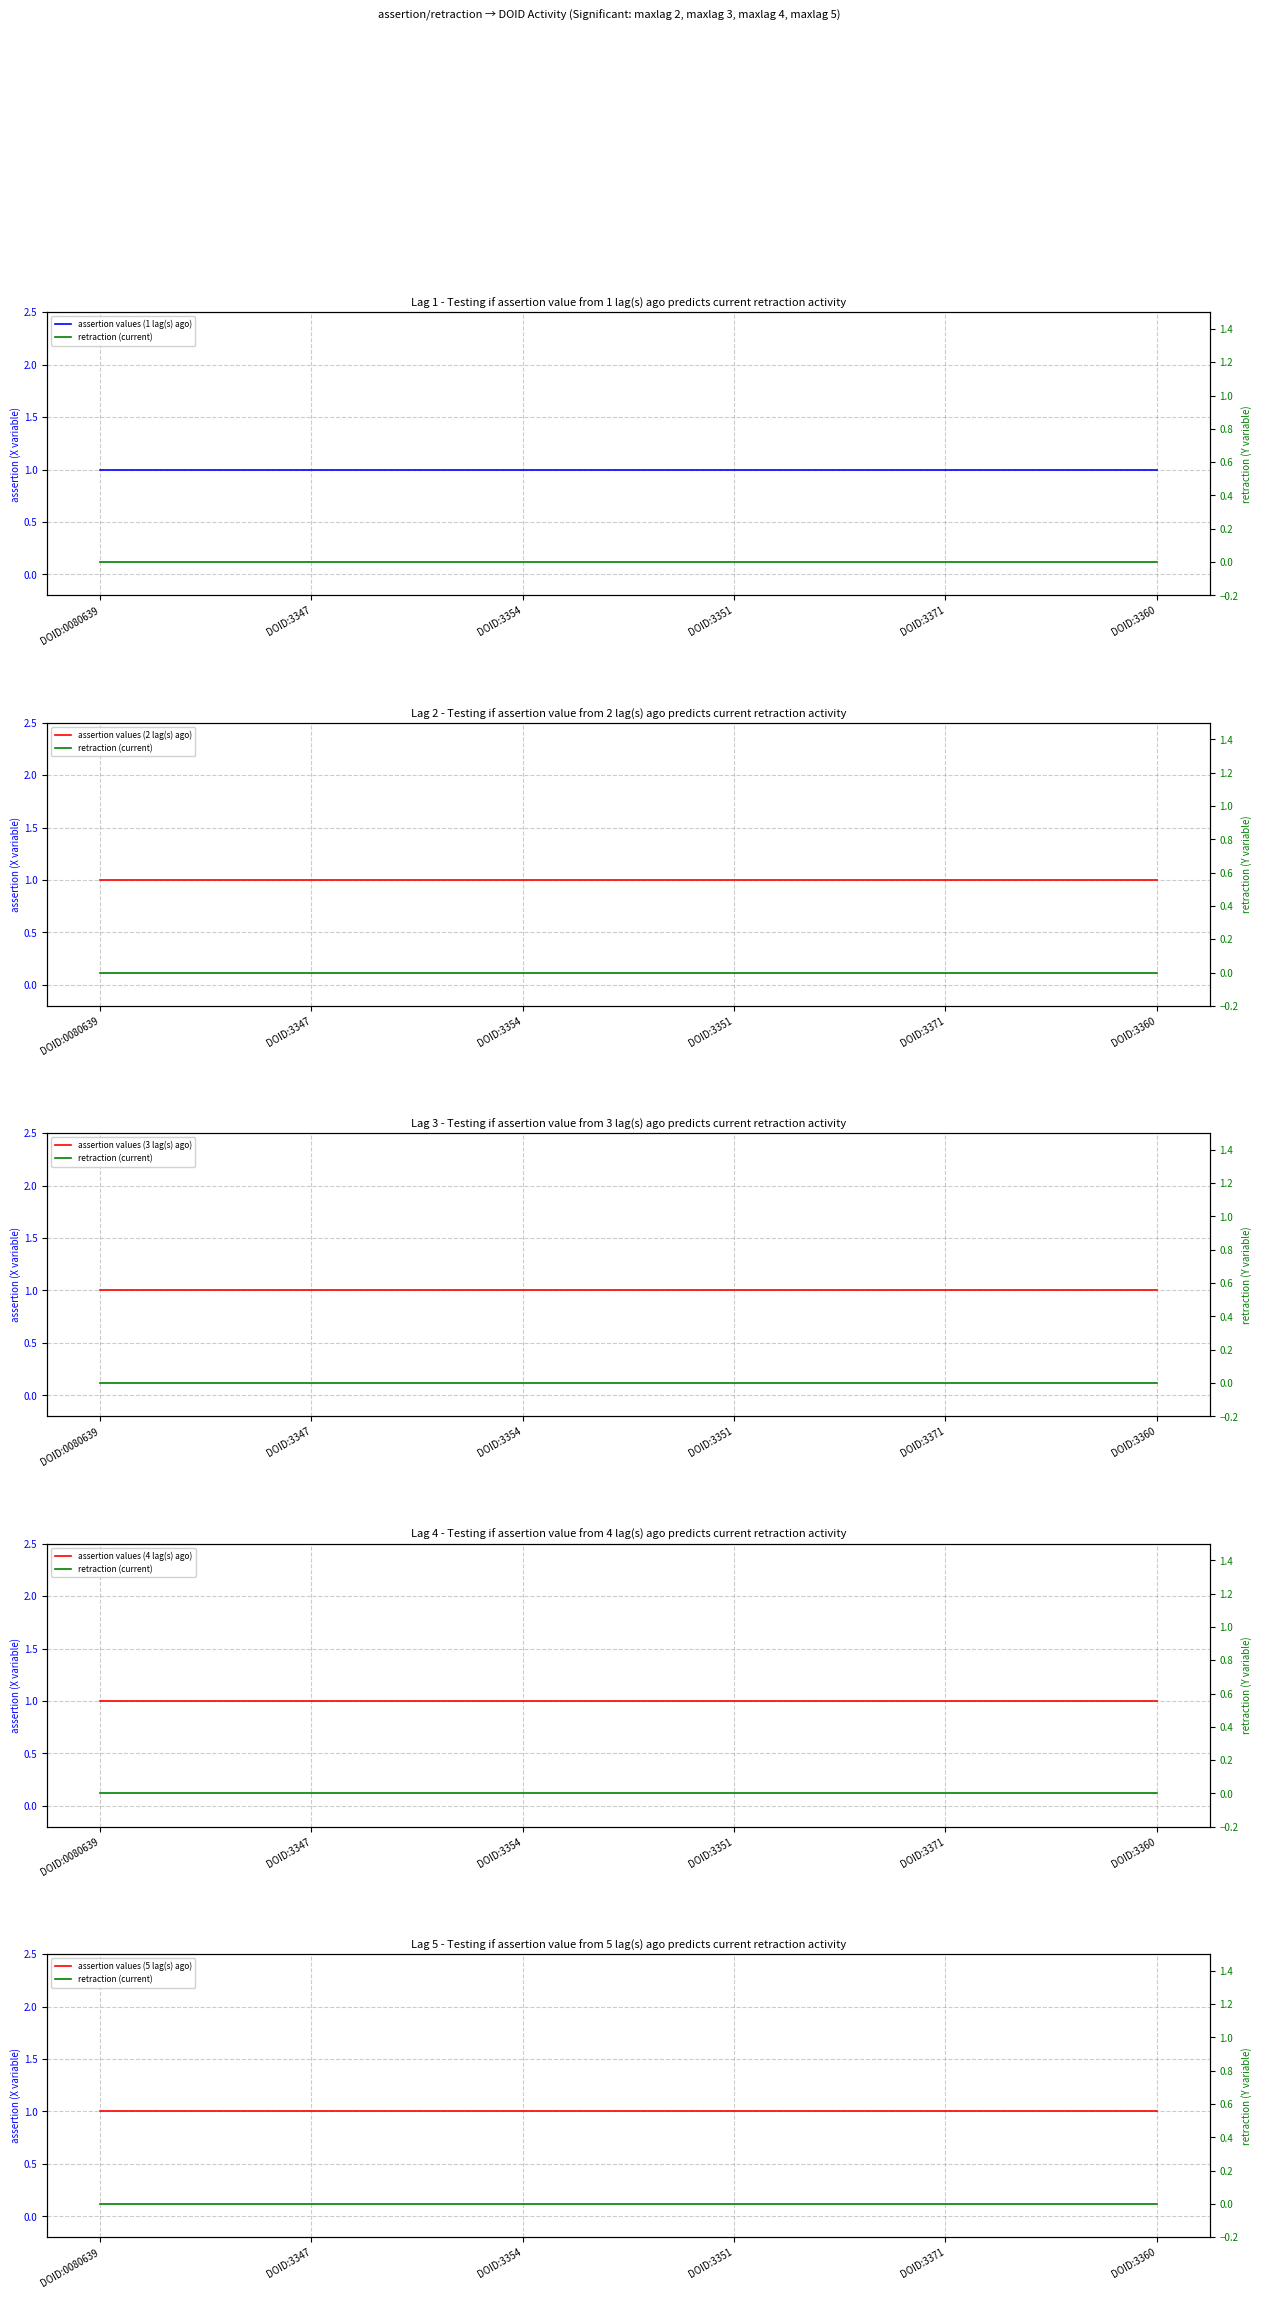

Is it true that assertion values (1 lag(s) ago) equals 0 at DOID:3371?

False